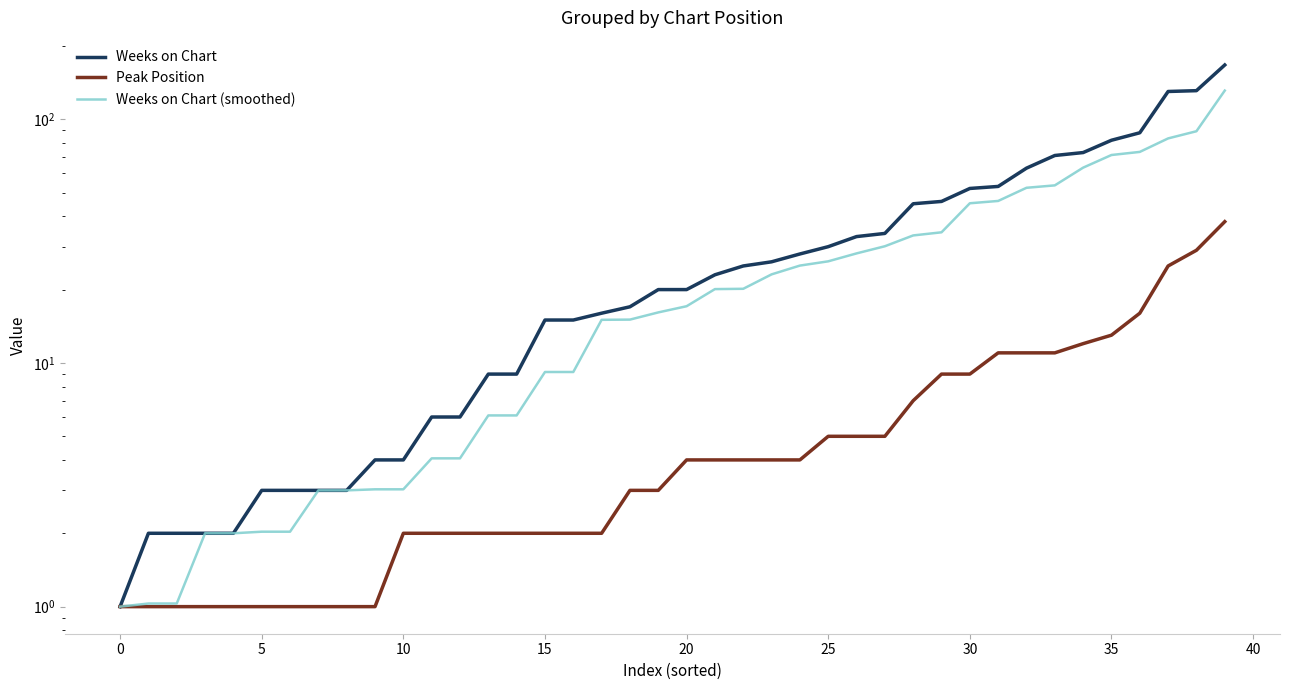

What is the difference between the Weeks on Chart (smoothed) values at 20 and 30?

28.1